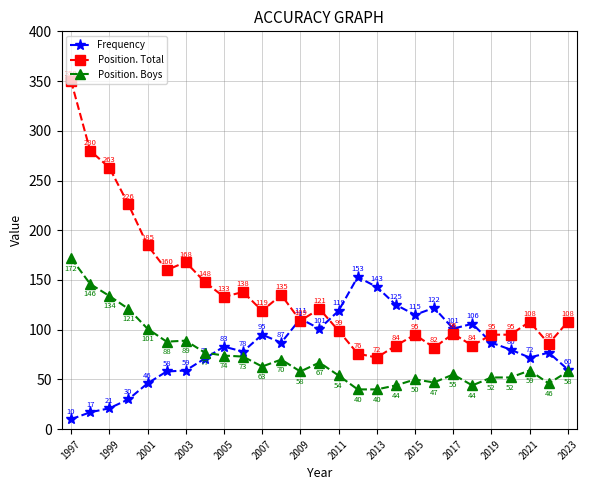

Which series has the largest total across all categories?

Position. Total